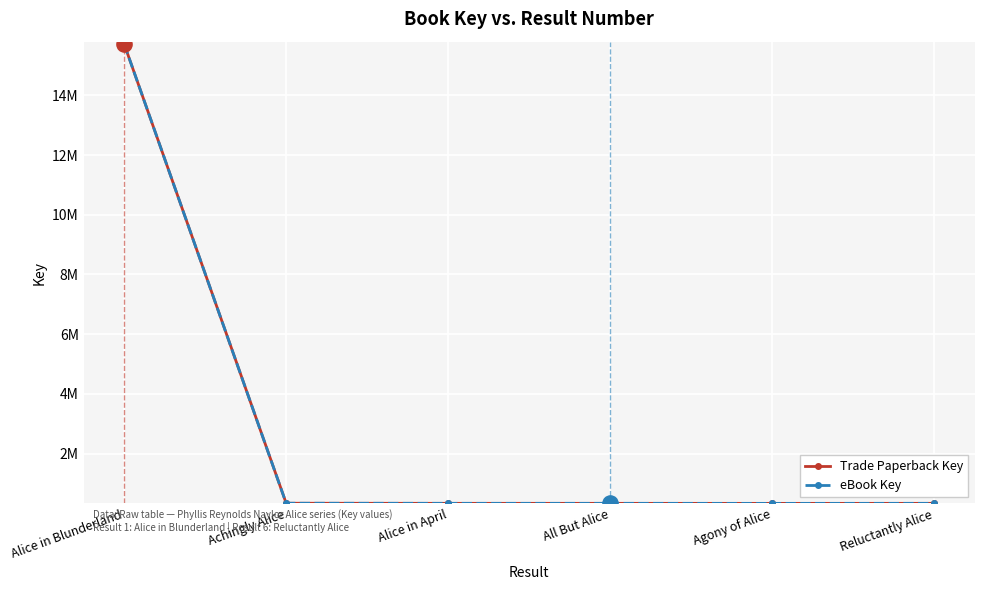

Is this an area chart (filled region under the line)?

No